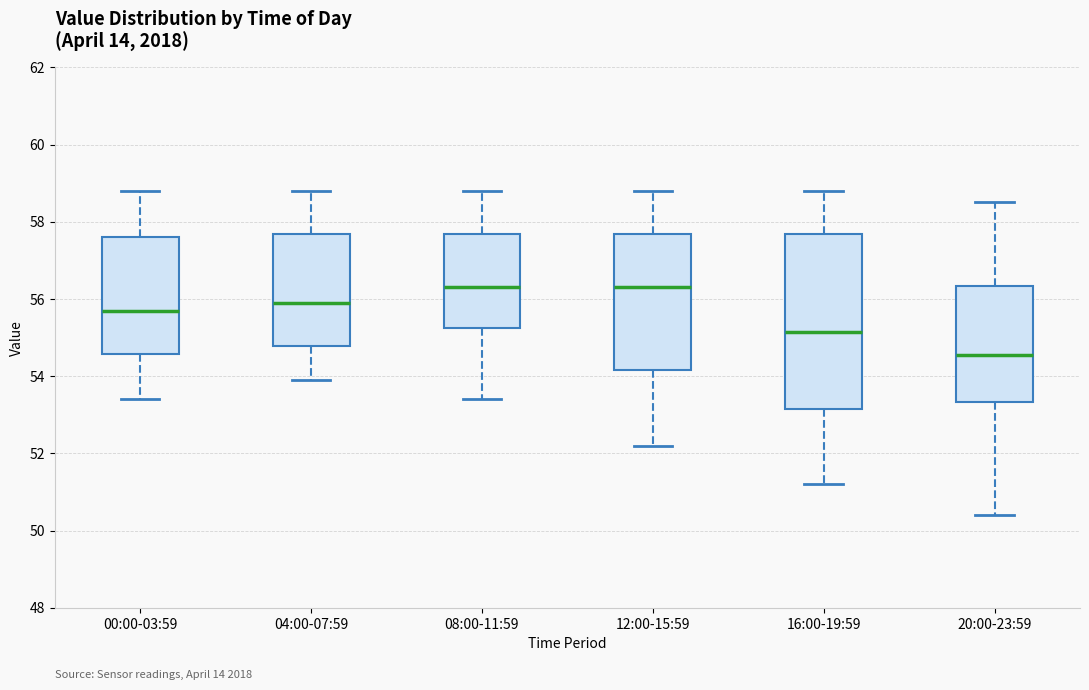

Which box is the tallest, from its lower edge to its upper edge?

16:00-19:59